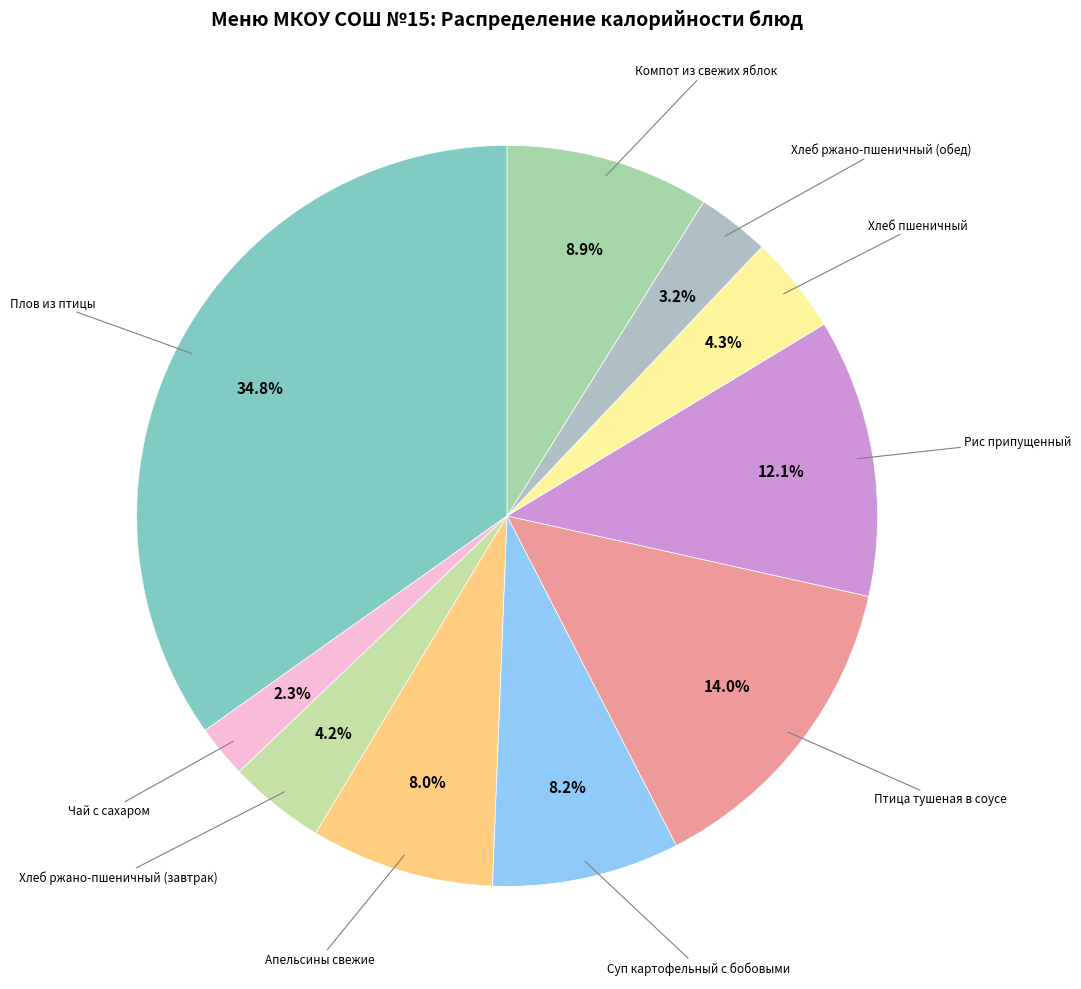

How many segments does this pie chart have?

10